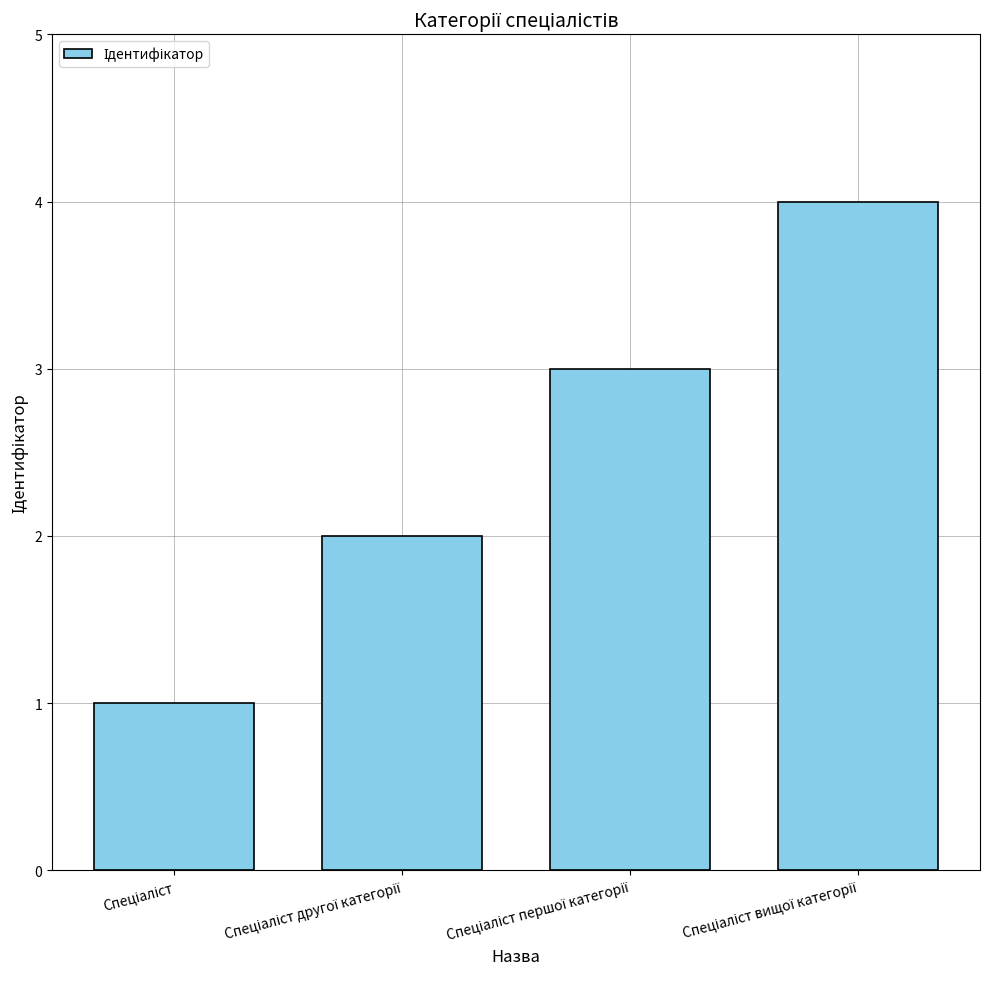

What is the greatest value displayed?

4